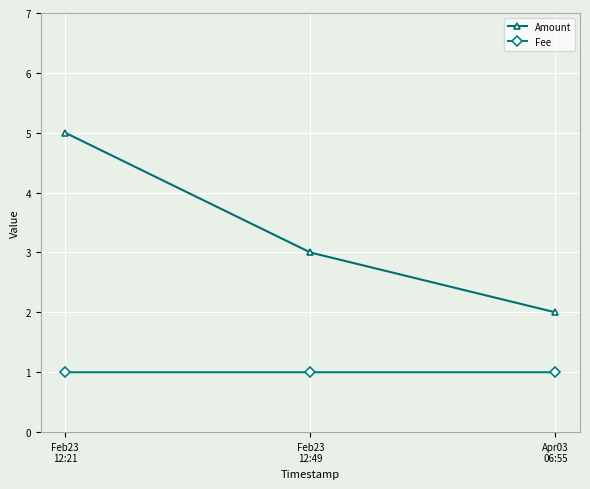

Reading left to right, what are all the values shown in this chart?

Amount: Feb23
12:21=5.0	Feb23
12:49=3.0	Apr03
06:55=2.0
Fee: Feb23
12:21=1.0	Feb23
12:49=1.0	Apr03
06:55=1.0